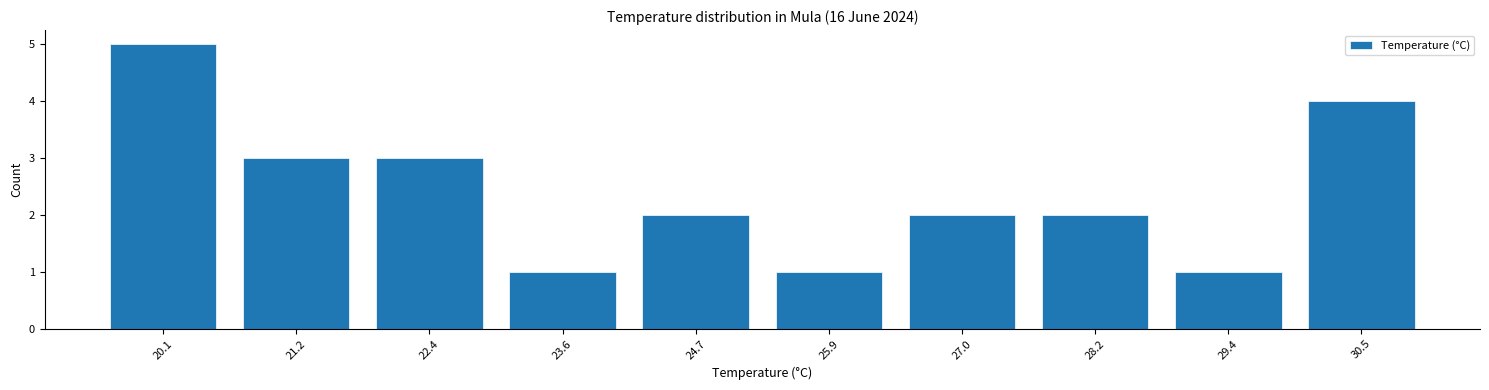

Reading right to left, list all the values displayed in this chart.

4	1	2	2	1	2	1	3	3	5